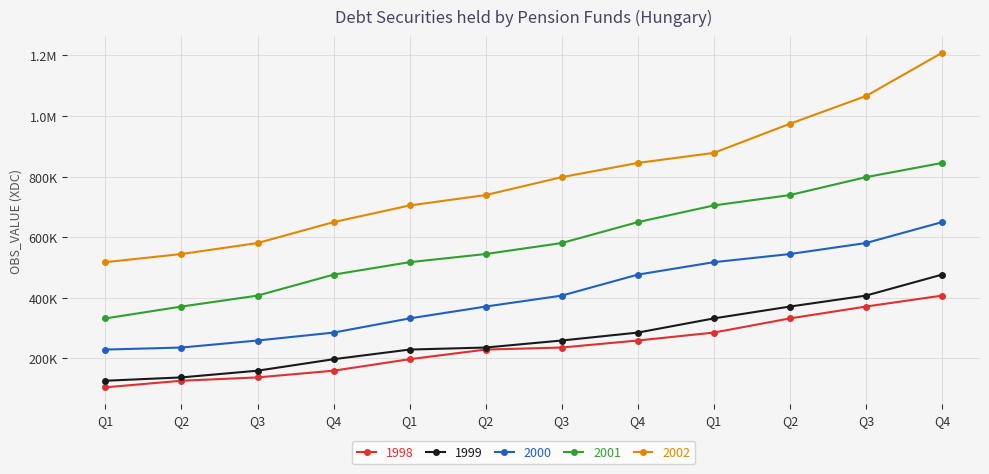

Reading left to right, what are all the values shown in this chart?

1998: Q1=104207	Q2=125890	Q3=136906	Q4=159065	Q1=197010	Q2=228833	Q3=235542	Q4=258755	Q1=284900	Q2=331729	Q3=370867	Q4=407015
1999: Q1=125890	Q2=136906	Q3=159065	Q4=197010	Q1=228833	Q2=235542	Q3=258755	Q4=284900	Q1=331729	Q2=370867	Q3=407015	Q4=476289
2000: Q1=228833	Q2=235542	Q3=258755	Q4=284900	Q1=331729	Q2=370867	Q3=407015	Q4=476289	Q1=517418	Q2=544320	Q3=580592	Q4=649664
2001: Q1=331729	Q2=370867	Q3=407015	Q4=476289	Q1=517418	Q2=544320	Q3=580592	Q4=649664	Q1=704737	Q2=739010	Q3=798154	Q4=845128
2002: Q1=517418	Q2=544320	Q3=580592	Q4=649664	Q1=704737	Q2=739010	Q3=798154	Q4=845128	Q1=878346	Q2=974471	Q3=1065912	Q4=1208633